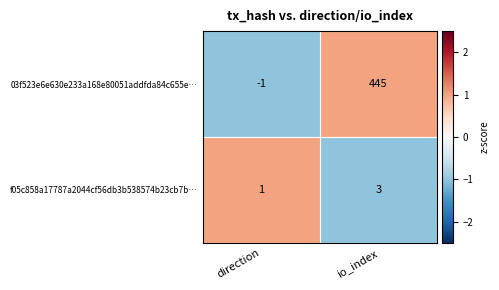

How many series are shown in this chart?

2